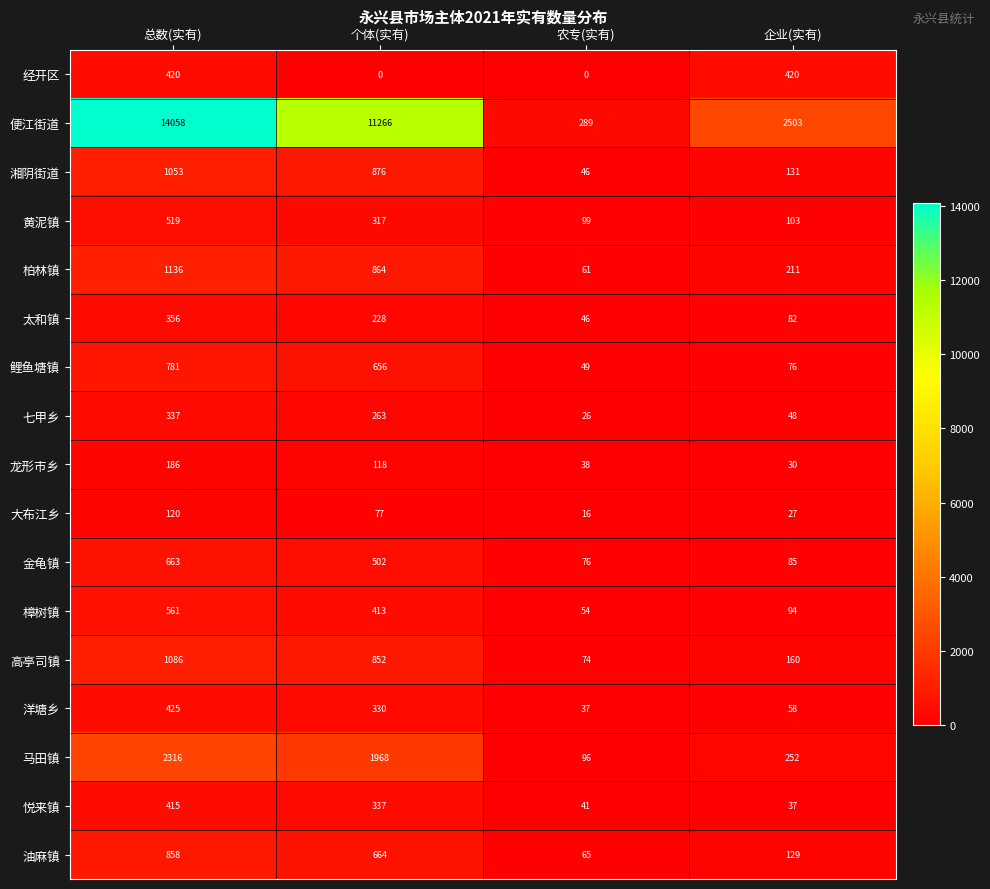

Is it true that 鲤鱼塘镇 equals 190 at 个体(实有)?

False